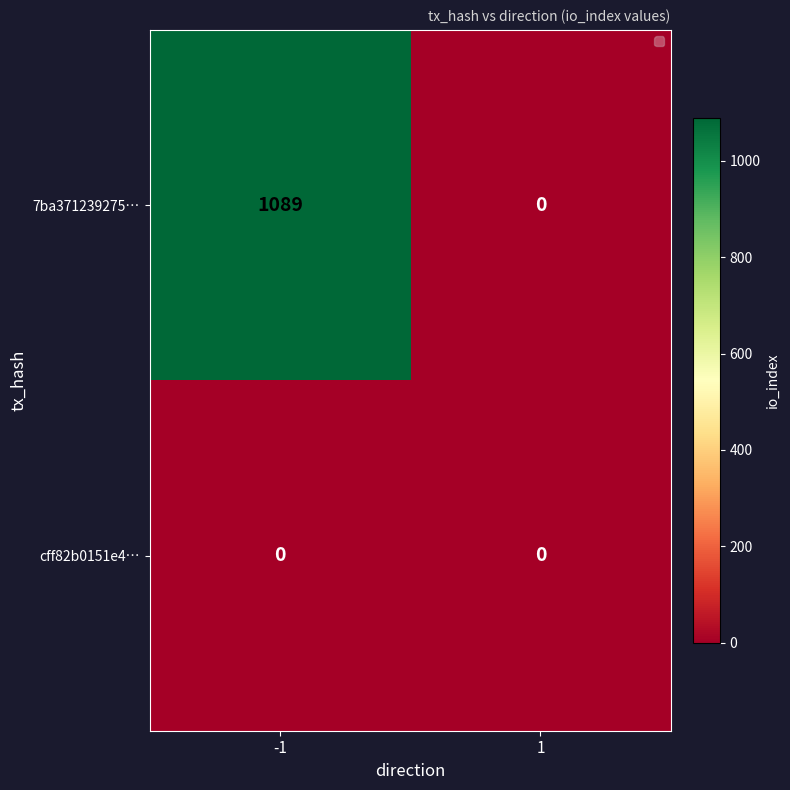

What value does the 7ba371239275… series have at -1, to the nearest 100?

1100